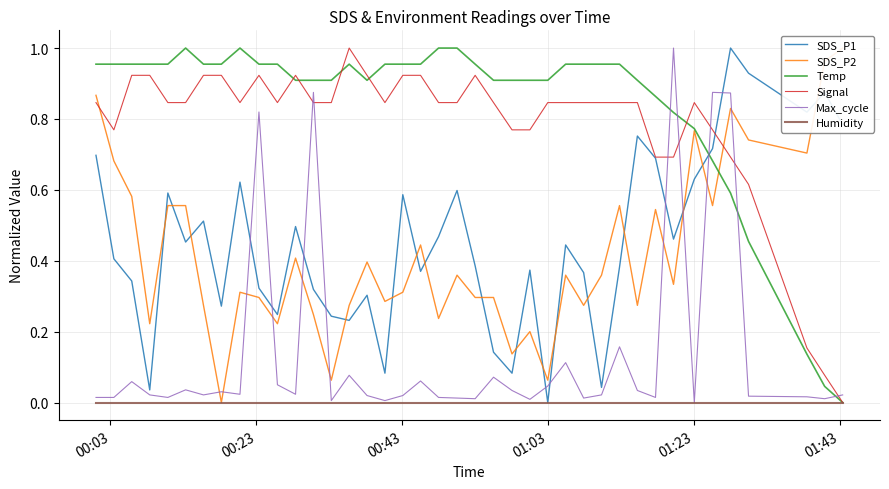

Reading left to right, transcribe all the data shown in this chart.

SDS_P1: 0.7	0.4	0.3	0.0	0.6	0.5	0.5	0.3	0.6	0.3	0.2	0.5	0.3	0.2	0.2	0.3	0.1	0.6	0.4	0.5	0.6	0.4	0.1	0.1	0.4	0.0	0.4	0.4	0.0	0.4	0.8	0.7	0.5	0.6	0.7	1.0	0.9	0.8	0.9	0.8
SDS_P2: 0.9	0.7	0.6	0.2	0.6	0.6	0.3	0.0	0.3	0.3	0.2	0.4	0.2	0.1	0.3	0.4	0.3	0.3	0.4	0.2	0.4	0.3	0.3	0.1	0.2	0.1	0.4	0.3	0.4	0.6	0.3	0.5	0.3	0.8	0.6	0.8	0.7	0.7	1.0	1.0
Temp: 1.0	1.0	1.0	1.0	1.0	1.0	1.0	1.0	1.0	1.0	1.0	0.9	0.9	0.9	1.0	0.9	1.0	1.0	1.0	1.0	1.0	1.0	0.9	0.9	0.9	0.9	1.0	1.0	1.0	1.0	0.9	0.9	0.8	0.8	0.7	0.6	0.5	0.1	0.0	0.0
Signal: 0.8	0.8	0.9	0.9	0.8	0.8	0.9	0.9	0.8	0.9	0.8	0.9	0.8	0.8	1.0	0.9	0.8	0.9	0.9	0.8	0.8	0.9	0.8	0.8	0.8	0.8	0.8	0.8	0.8	0.8	0.8	0.7	0.7	0.8	0.8	0.7	0.6	0.2	0.1	0.0
Max_cycle: 0.0	0.0	0.1	0.0	0.0	0.0	0.0	0.0	0.0	0.8	0.1	0.0	0.9	0.0	0.1	0.0	0.0	0.0	0.1	0.0	0.0	0.0	0.1	0.0	0.0	0.0	0.1	0.0	0.0	0.2	0.0	0.0	1.0	0.0	0.9	0.9	0.0	0.0	0.0	0.0
Humidity: 0.0	0.0	0.0	0.0	0.0	0.0	0.0	0.0	0.0	0.0	0.0	0.0	0.0	0.0	0.0	0.0	0.0	0.0	0.0	0.0	0.0	0.0	0.0	0.0	0.0	0.0	0.0	0.0	0.0	0.0	0.0	0.0	0.0	0.0	0.0	0.0	0.0	0.0	0.0	0.0